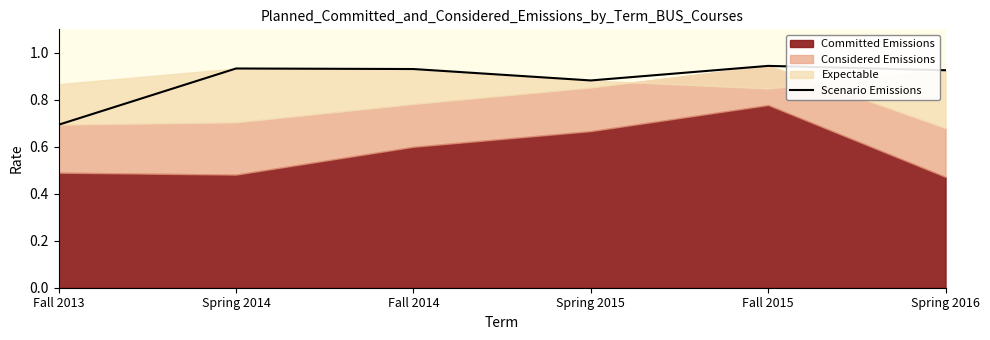

What is the greatest value displayed?

0.9